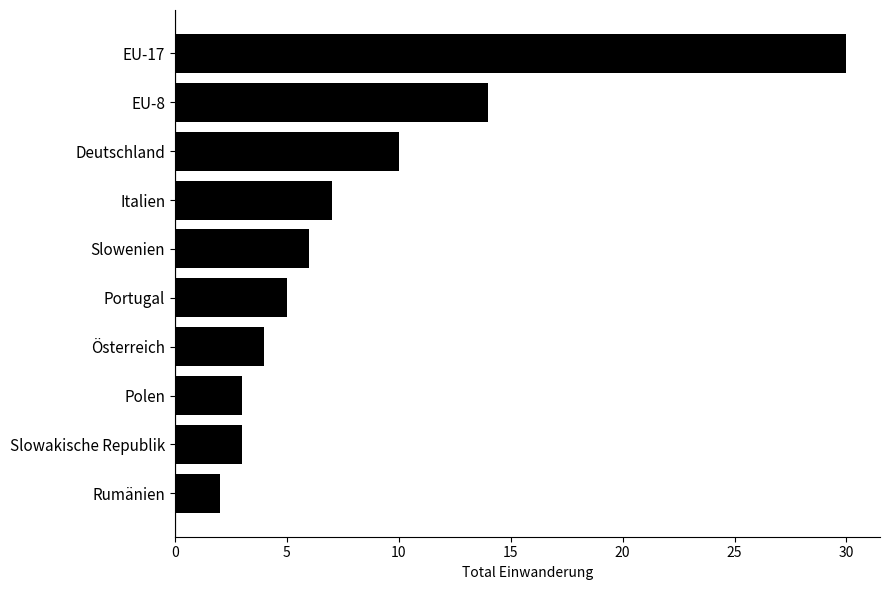

What is the sum of all values?

84